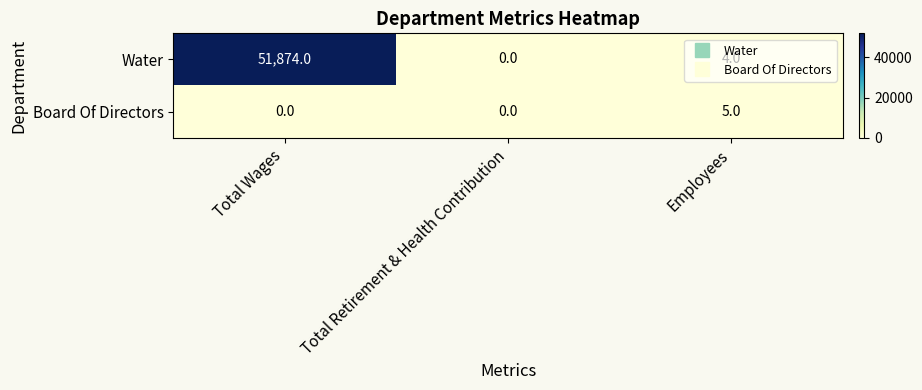

The value of Water at Total Wages is 51874. True or false?

True